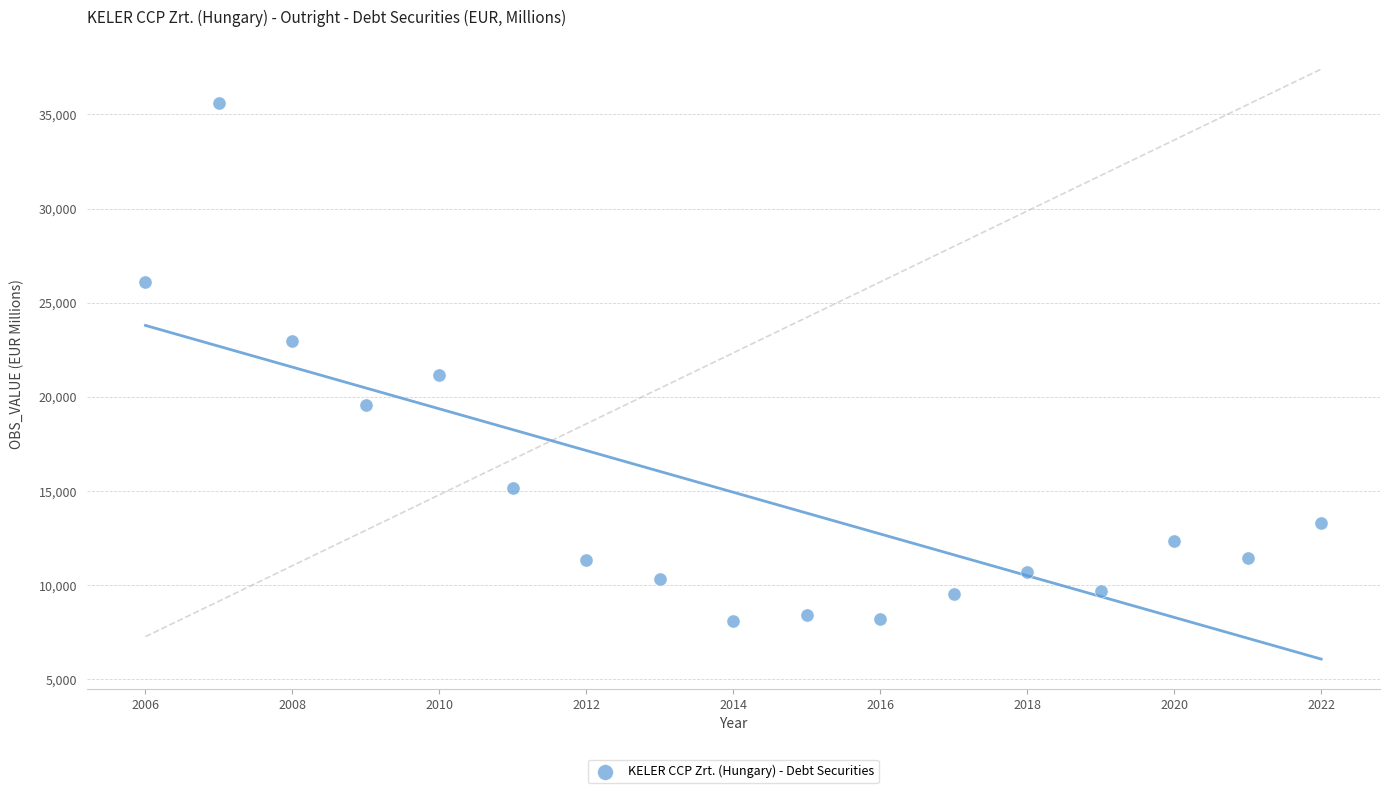

What Y value in the scatter plot is closest to 21843?

21137.1